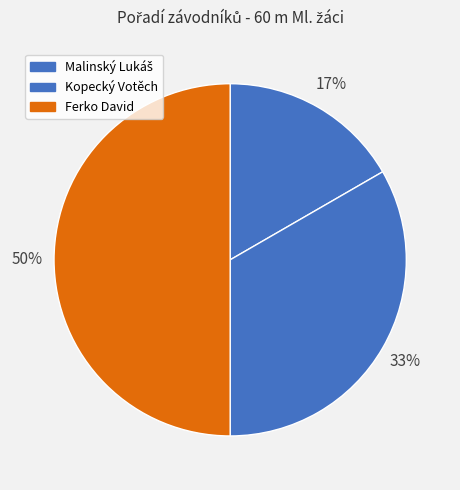

How many segments does this pie chart have?

3